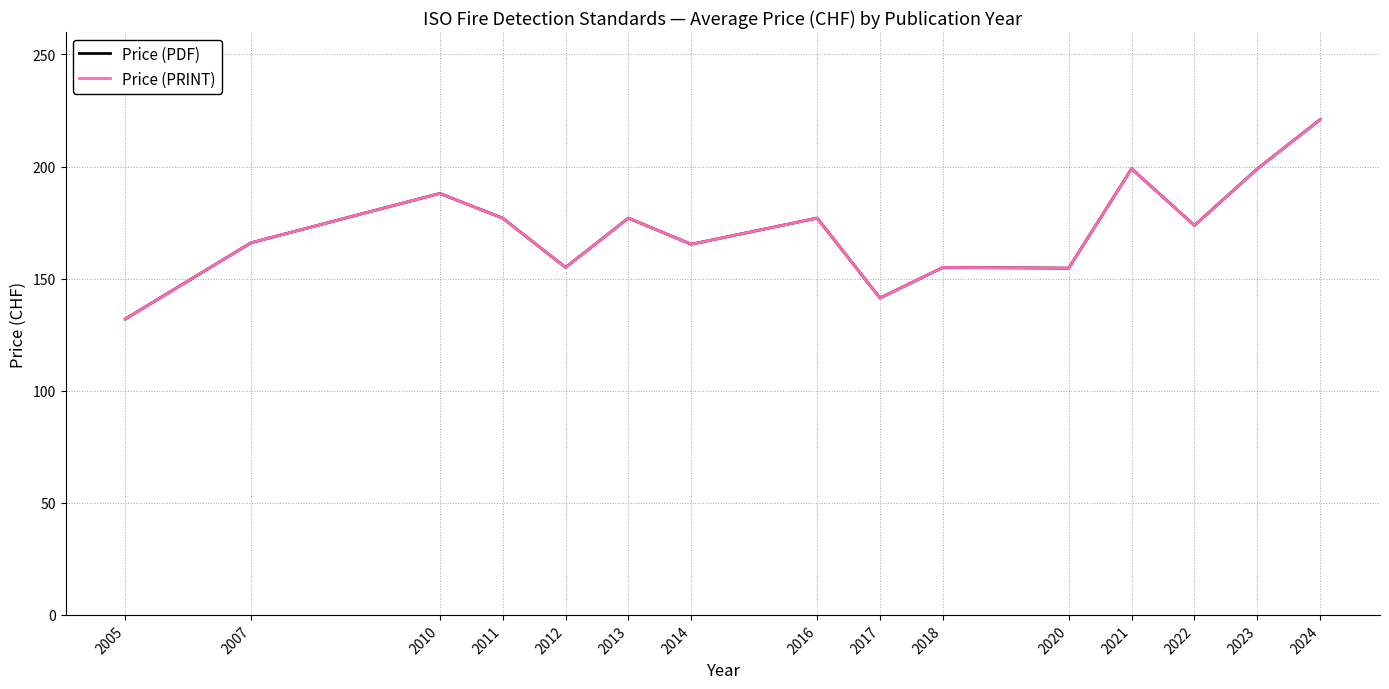

Is this an area chart (filled region under the line)?

No